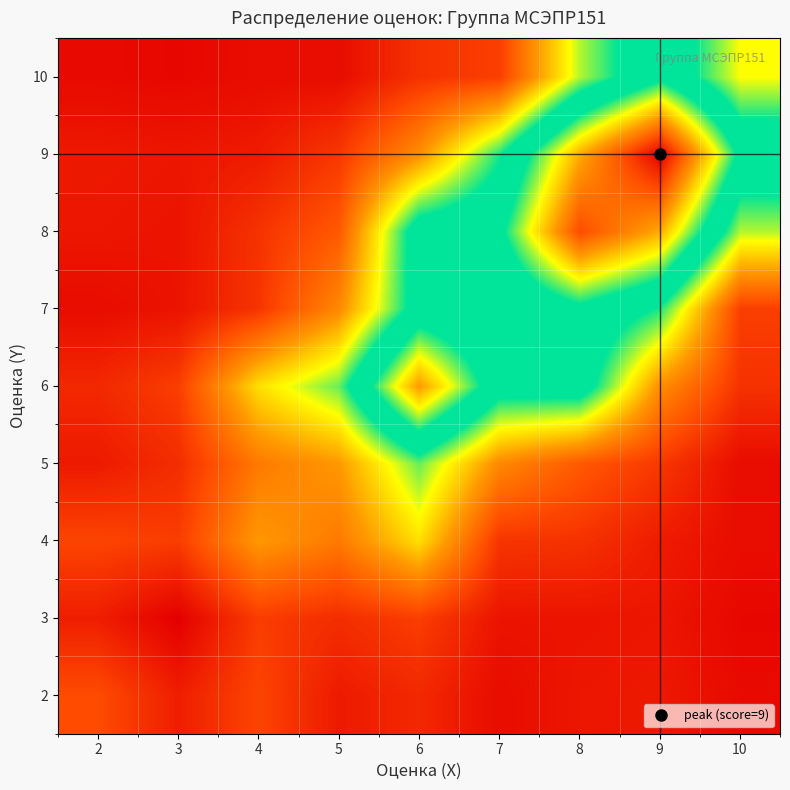

What is the spread (max minus min) of values at 9?

1.0